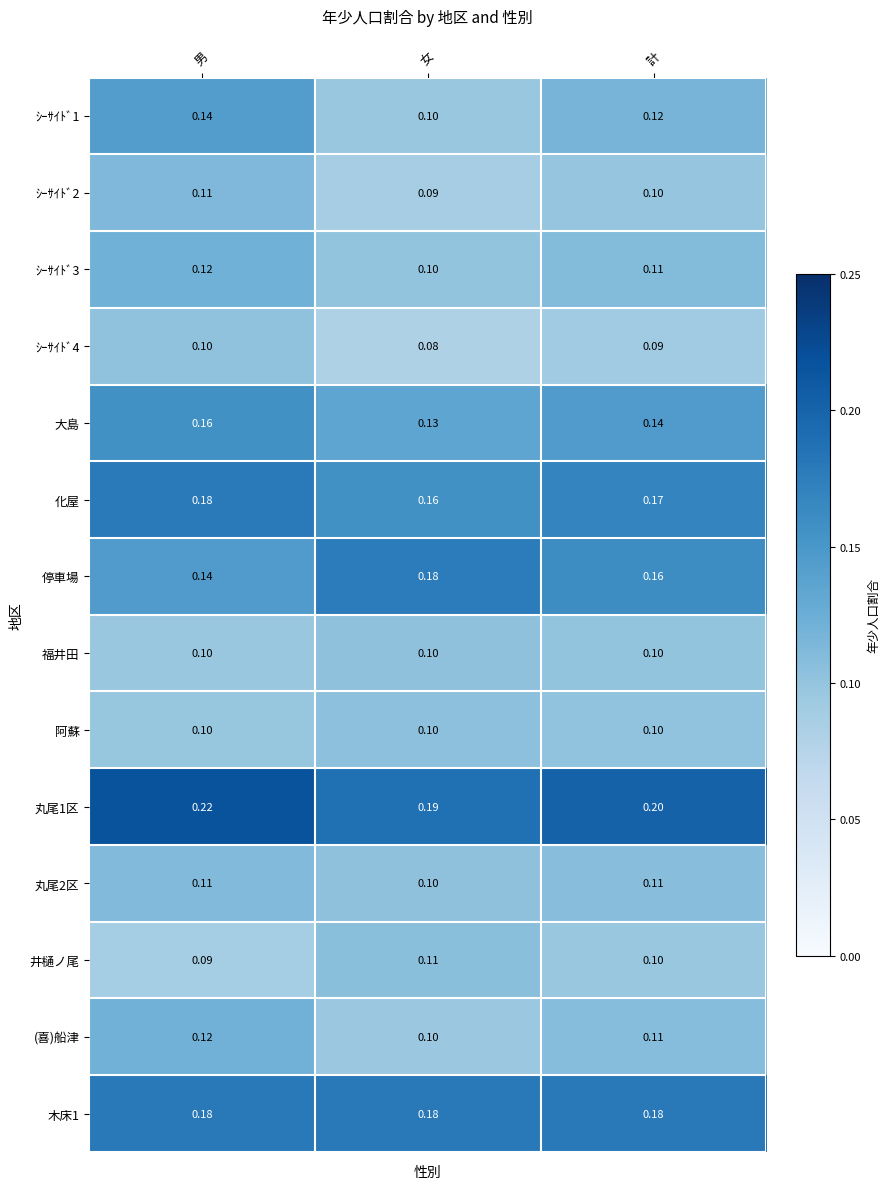

At which label does 井樋ノ尾 reach its minimum?

男